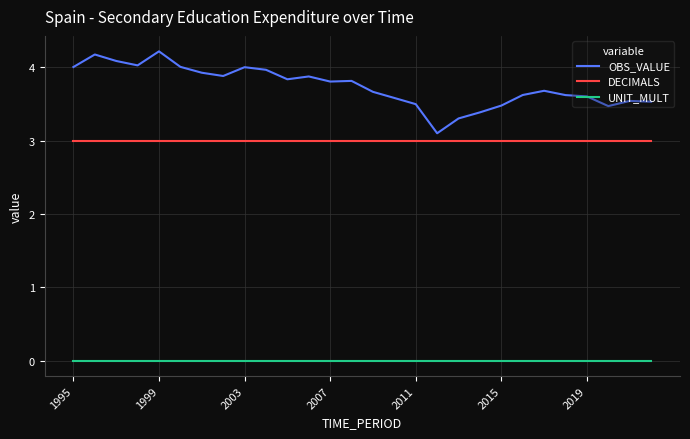

What are all the series names shown in the legend?

OBS_VALUE, DECIMALS, UNIT_MULT